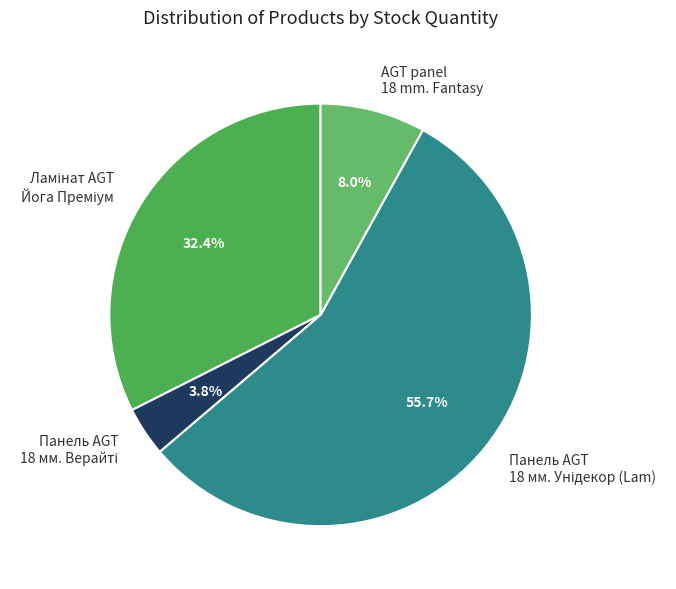

Is there a majority slice in this chart?

Yes